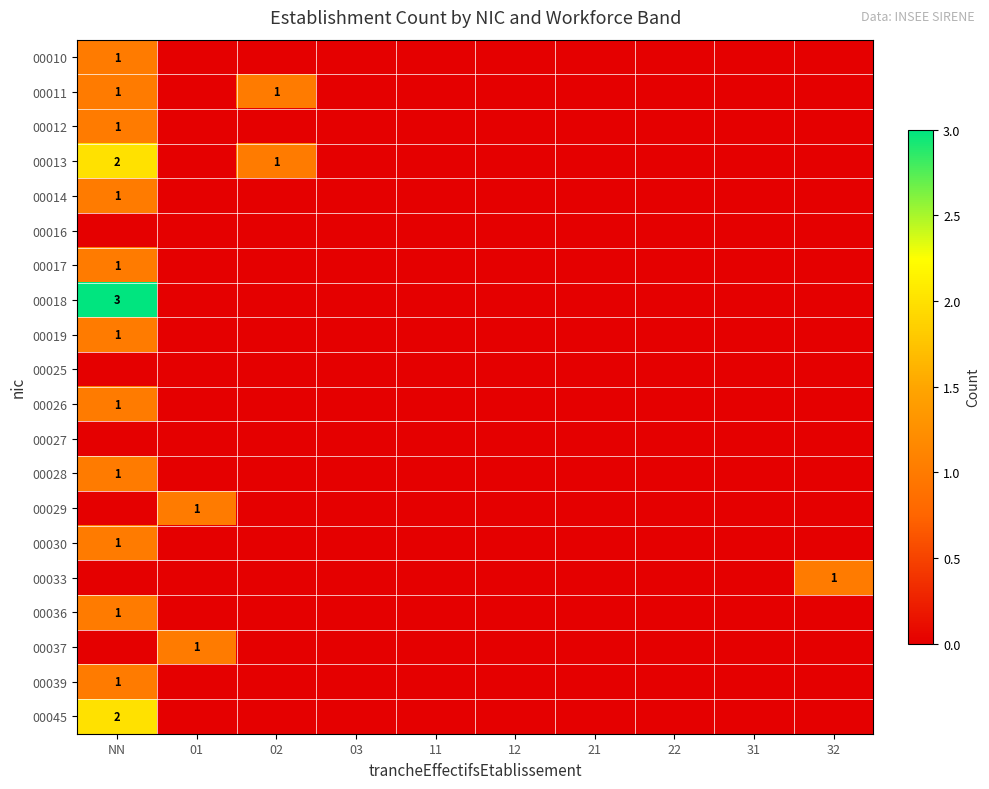

How many categories are shown in the chart?

10